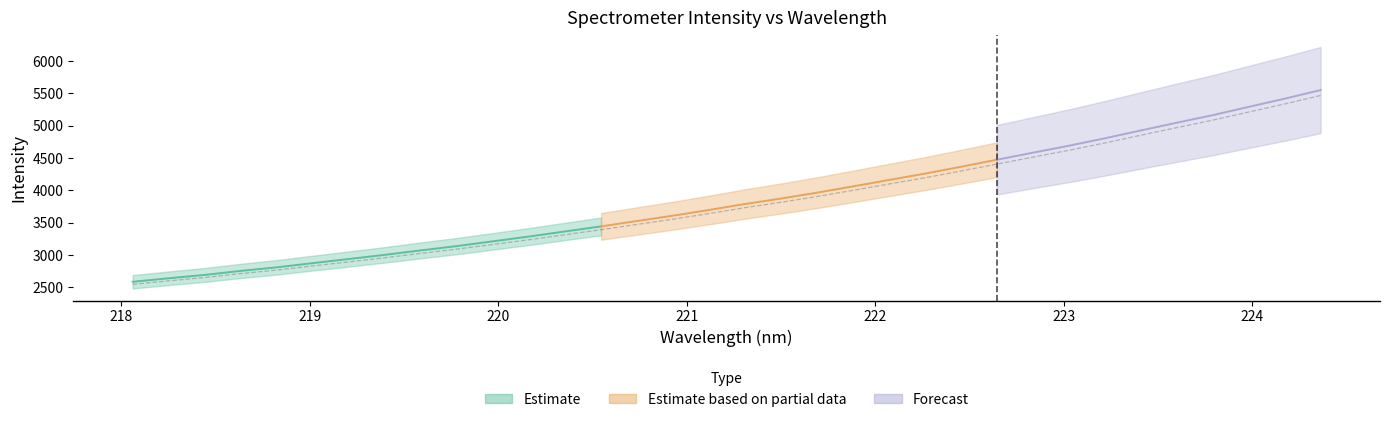

What is the sum of all values?

129128.6